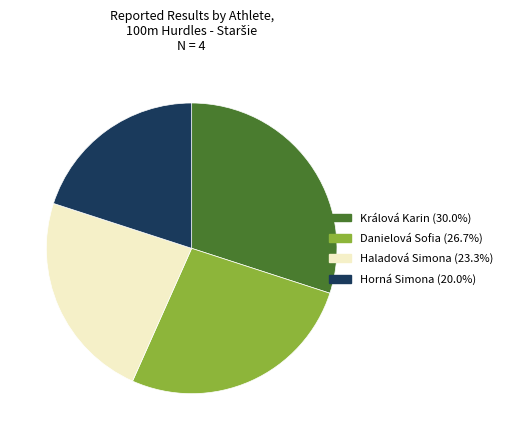

Is the sum of Danielová Sofia and Králová Karin greater than half?

Yes